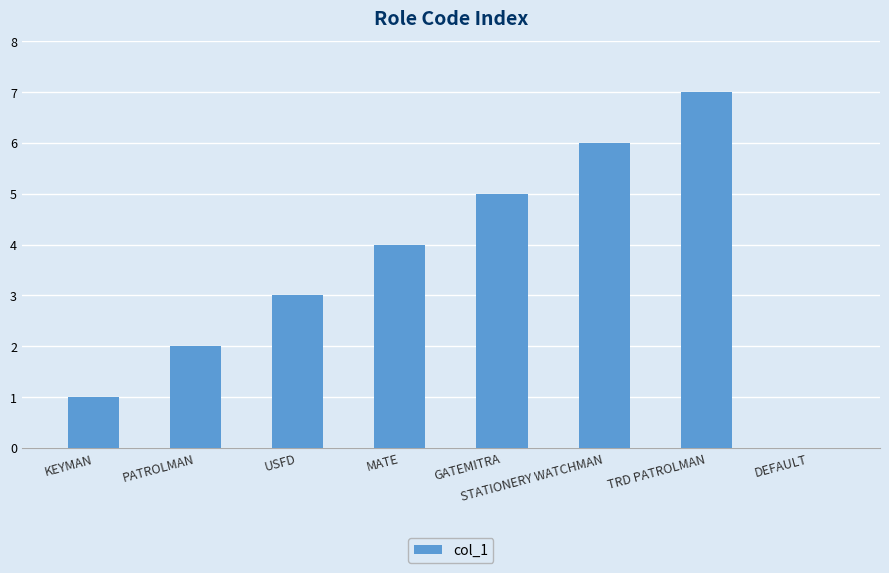

Is it true that the value at MATE is 1?

False